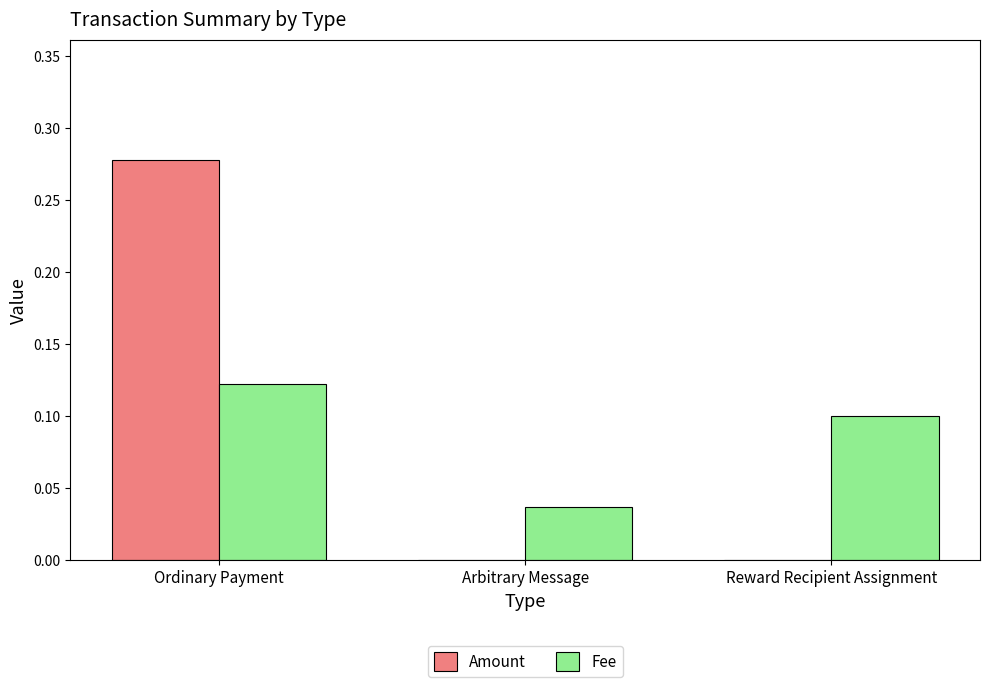

Between Arbitrary Message and Reward Recipient Assignment, which series saw the biggest shift?

Fee